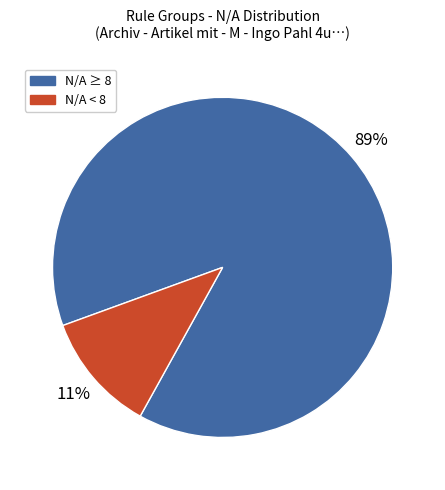

Is there a majority slice in this chart?

Yes